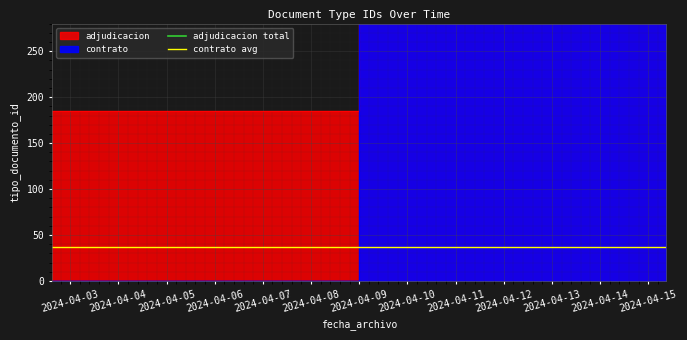

Which category has the lowest value across all series?

2024-04-03